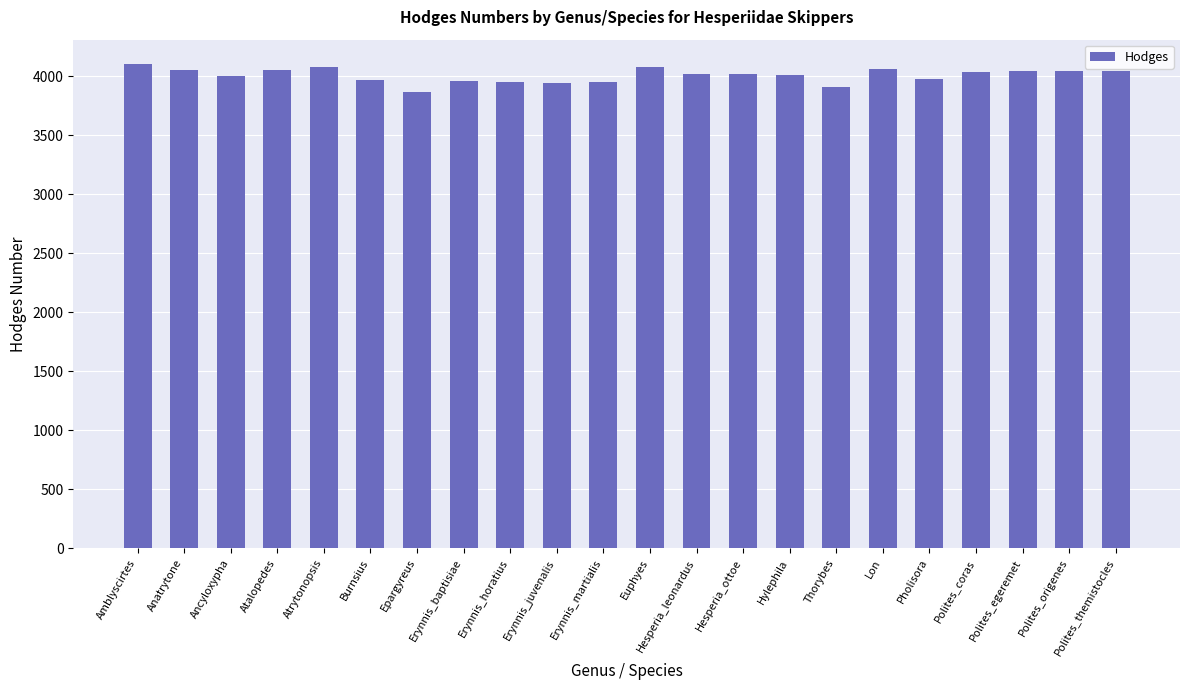

What is the average value?

4008